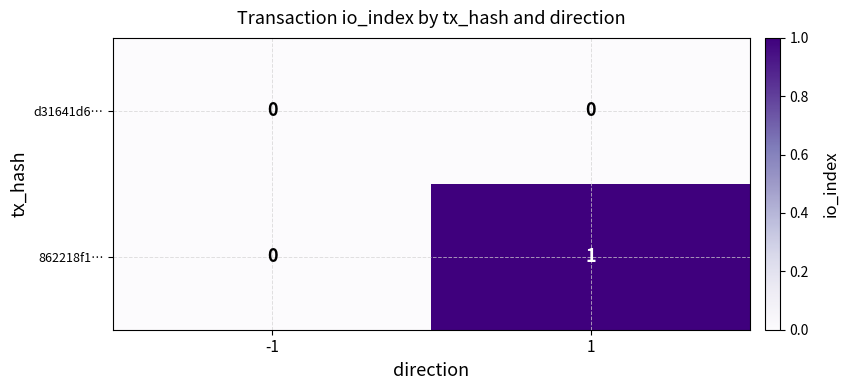

The value of d31641d6… at -1 is 0. True or false?

True